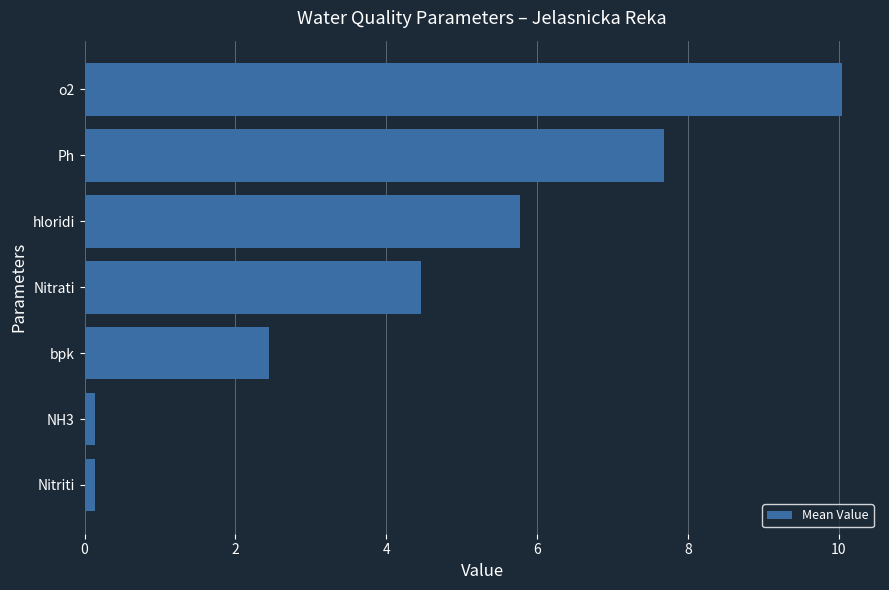

How many data points are above 4?

4